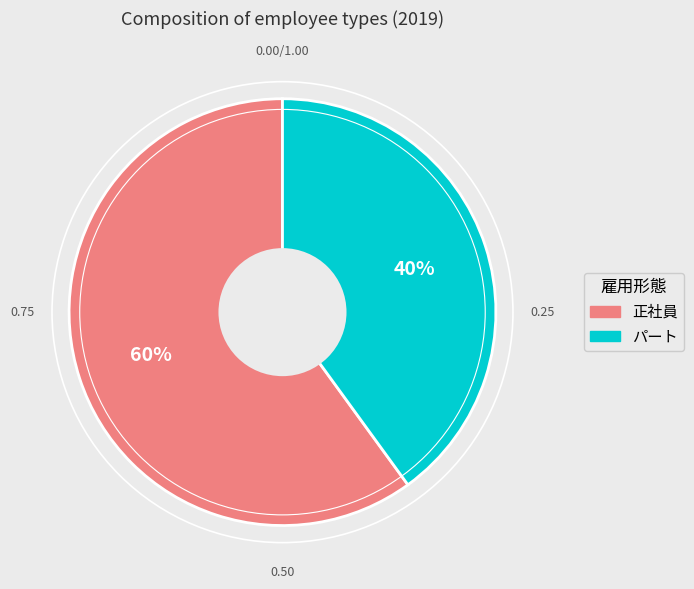

True or false: 正社員 accounts for 53% of the total.

False